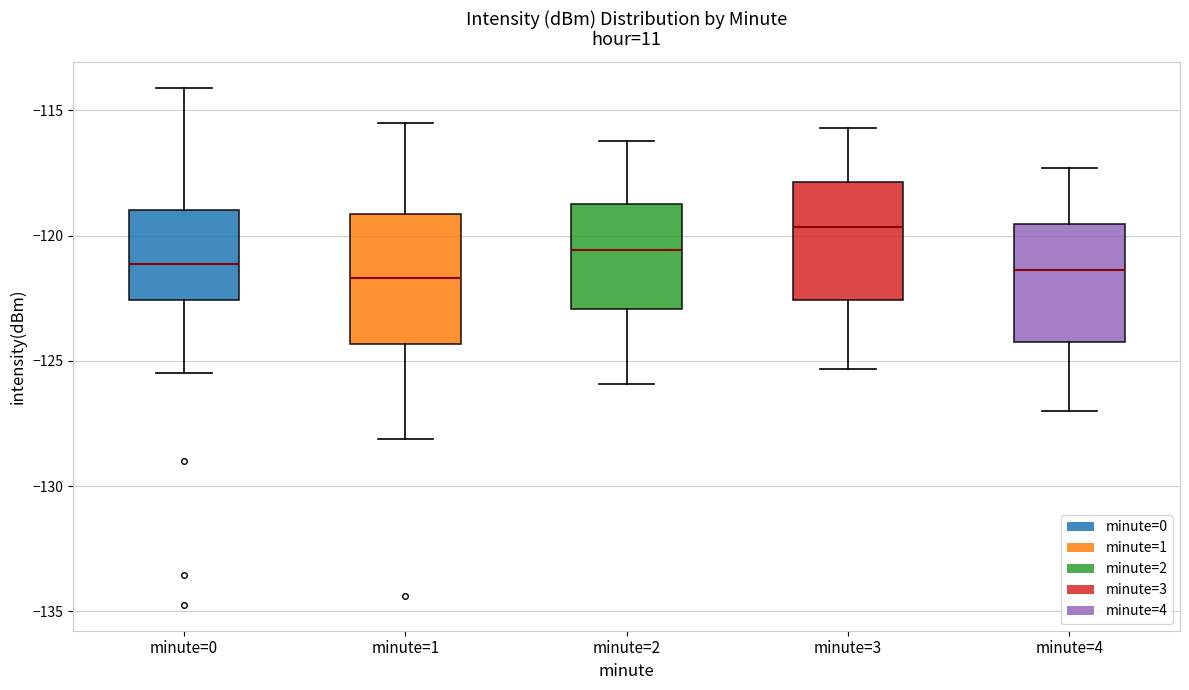

Reading left to right, read every box against the y-axis: the position of its median line, the range the box covers, and the ends of its whiskers. The values are not printed on the chart, so give them approximately, as read against the axis.

minute=0: median -121.0, box -122.5 to -119.0, whiskers -125.5 to -114.0
minute=1: median -121.5, box -124.5 to -119.0, whiskers -128.0 to -115.5
minute=2: median -120.5, box -123.0 to -118.5, whiskers -126.0 to -116.0
minute=3: median -119.5, box -122.5 to -118.0, whiskers -125.5 to -115.5
minute=4: median -121.5, box -124.0 to -119.5, whiskers -127.0 to -117.5